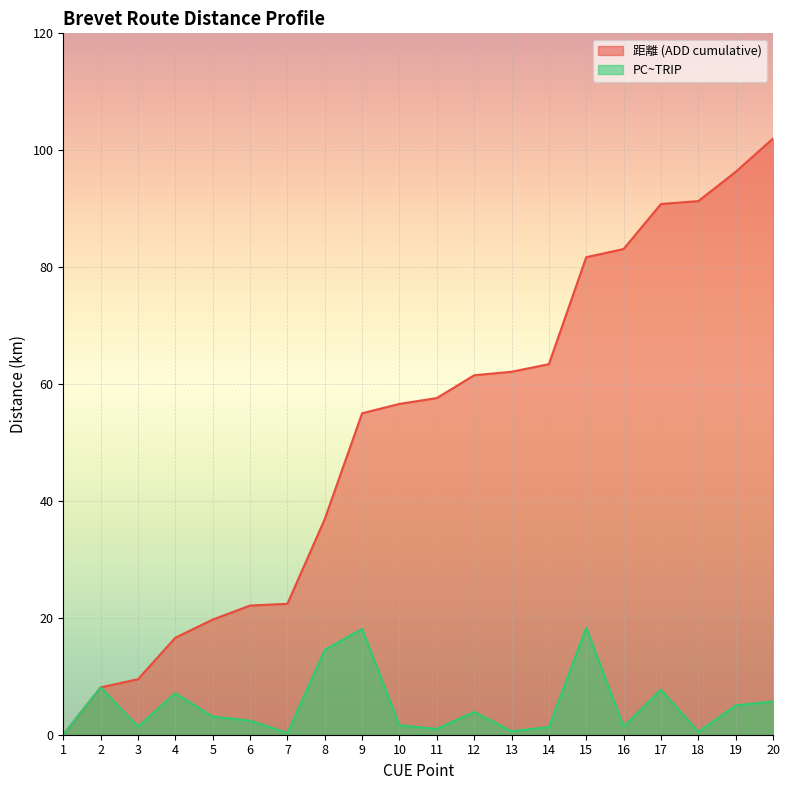

True or false: PC~TRIP has more than 1 points higher than both neighbors.

True